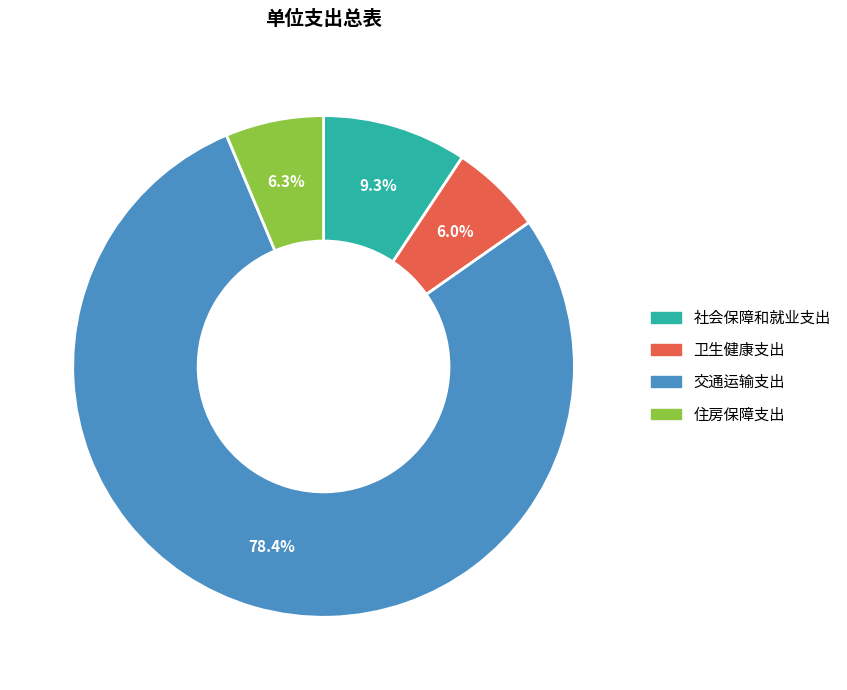

Which category has the biggest portion of the pie?

交通运输支出